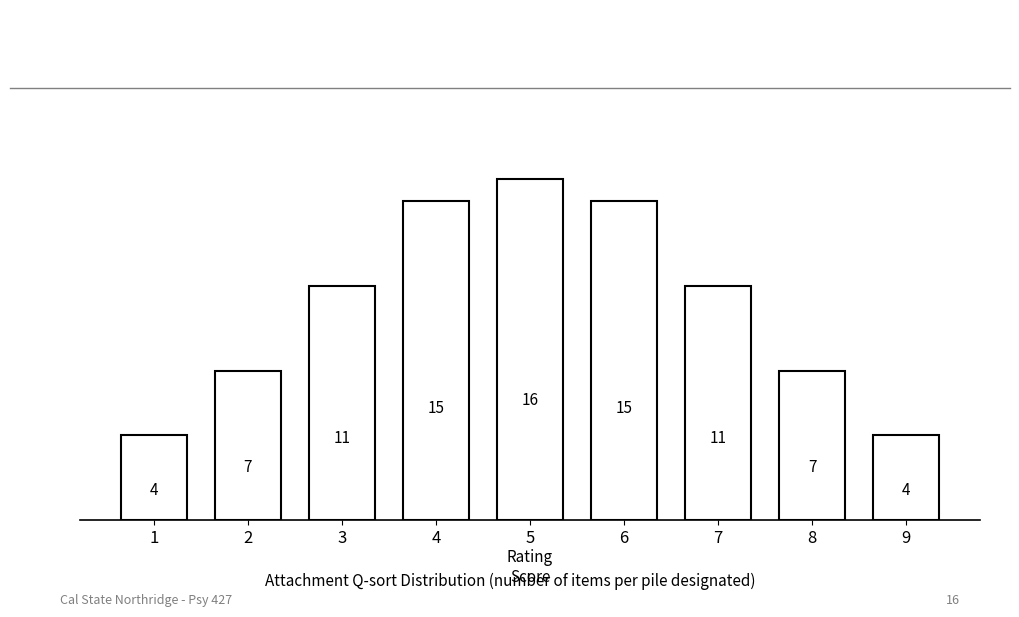

Reading left to right, transcribe all the data shown in this chart.

1=4	2=7	3=11	4=15	5=16	6=15	7=11	8=7	9=4